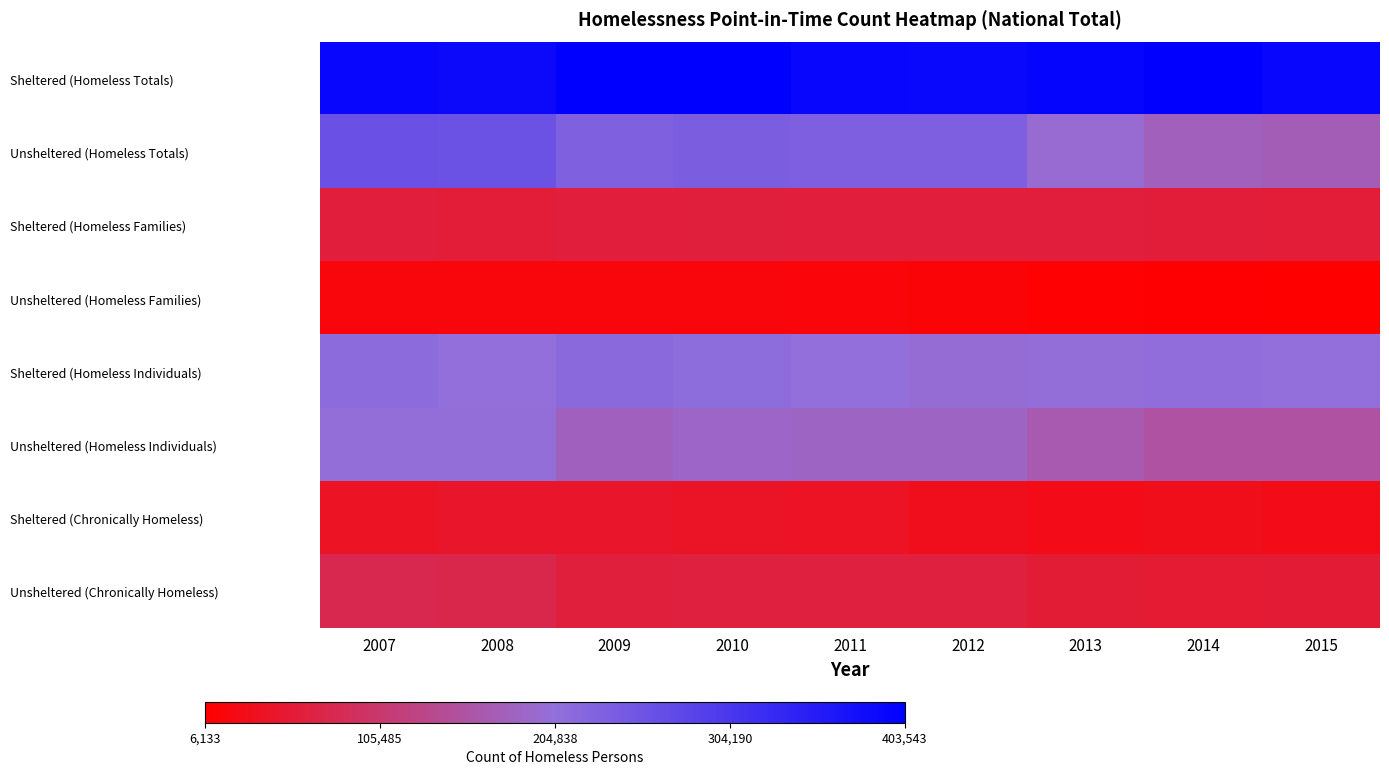

At which category is the sum across all series the highest?

2007